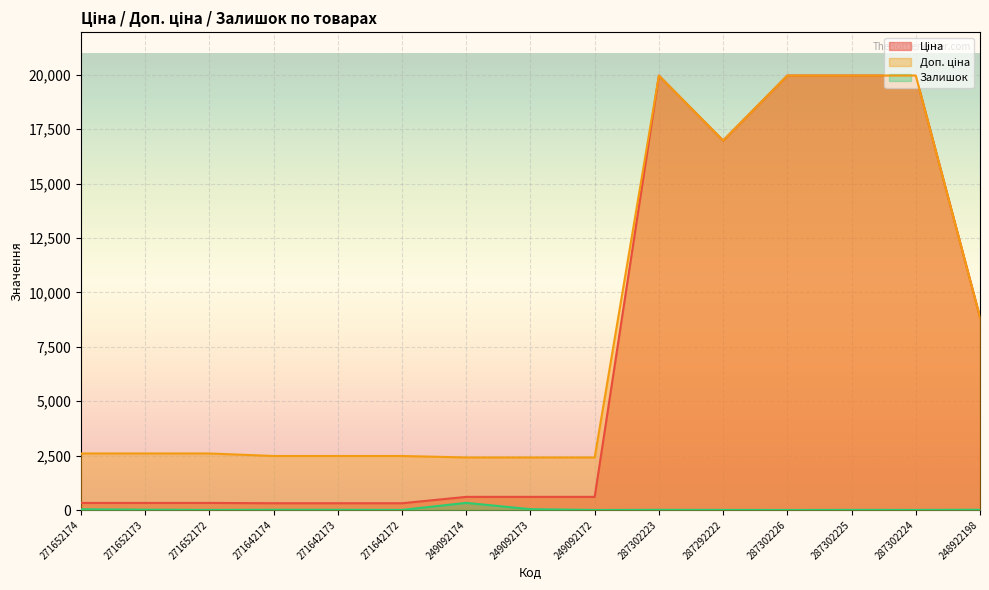

Which series changed the most between 287302225 and 248922198?

Ціна